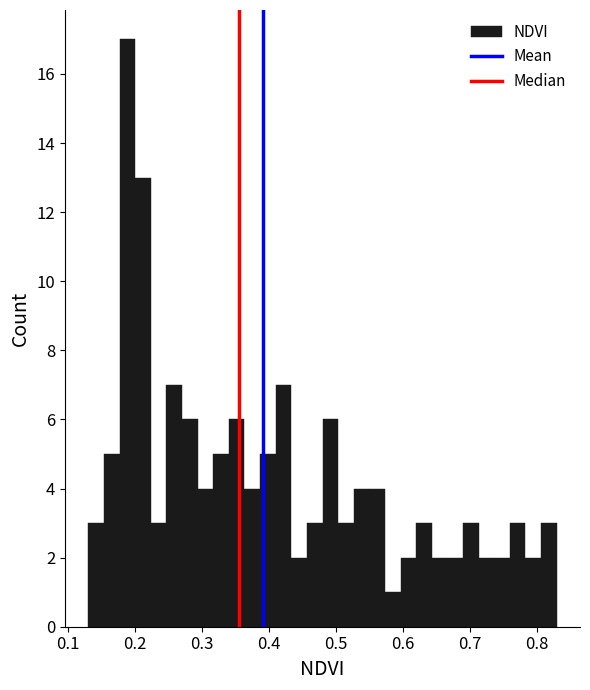

Read against the x-axis, roughly where is the centre of the tallest bar?

0.19